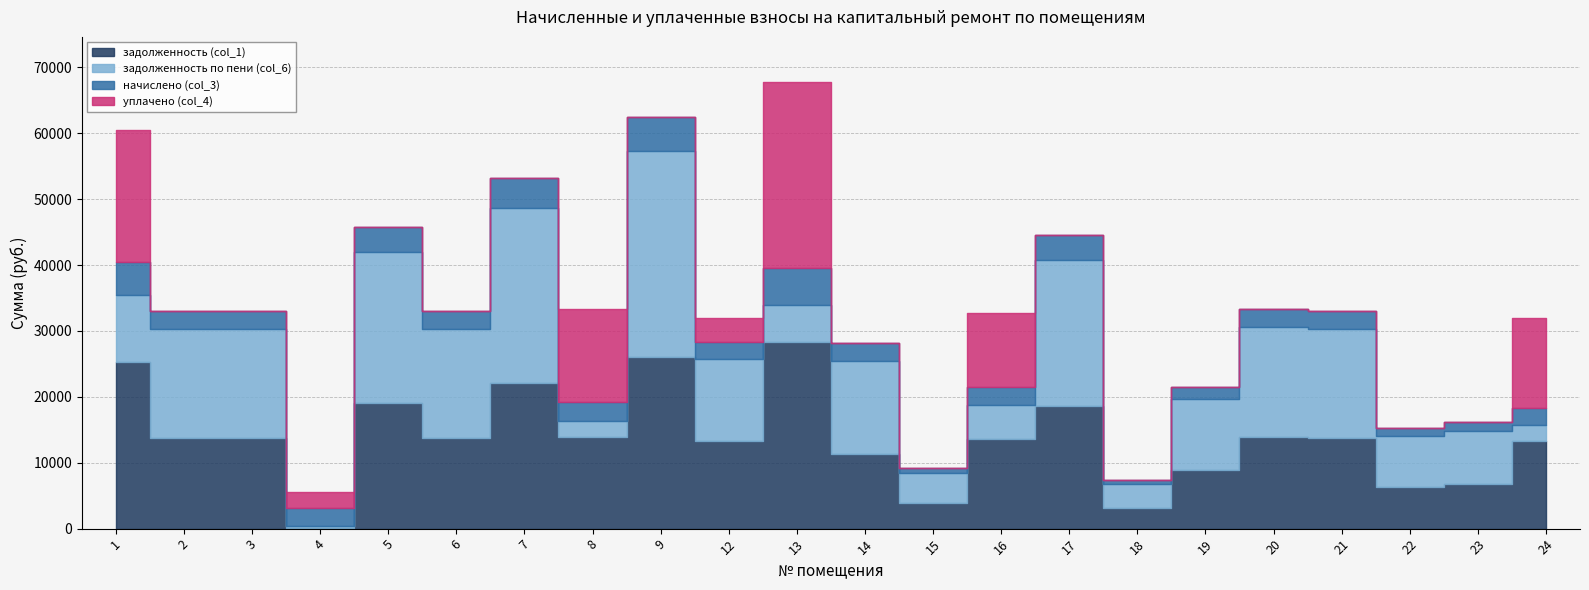

Rank the categories by задолженность по пени (col_6) value from highest to lowest.

9, 7, 5, 17, 20, 2, 3, 6, 21, 14, 12, 19, 1, 23, 22, 13, 16, 15, 18, 8, 24, 4